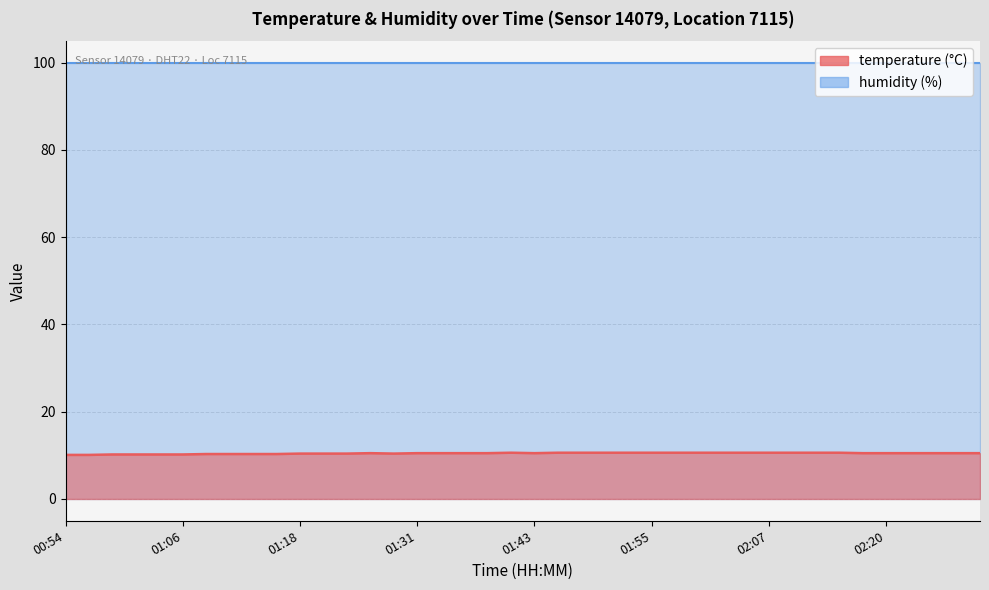

How many interior local valleys (lower than both neighbors) does the data have?

2